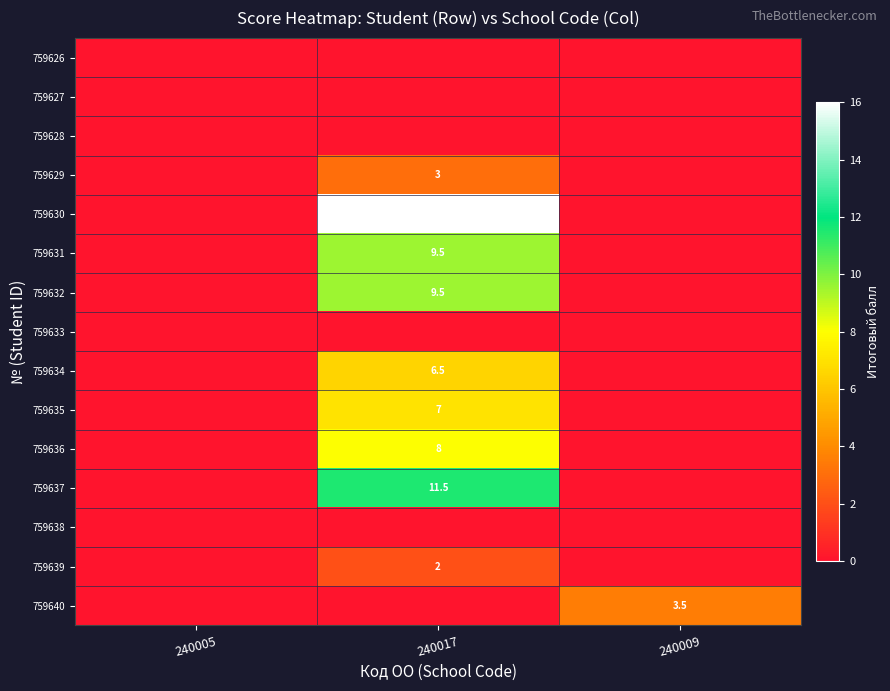

Is the value of 759634 at 240017 greater than the value of 759631 at 240017?

No